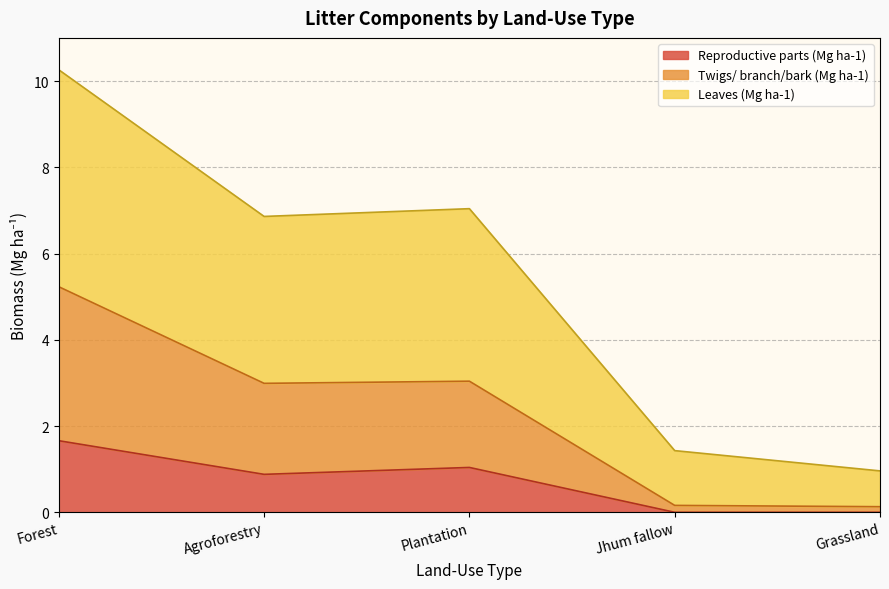

What is the greatest value displayed?

10.3